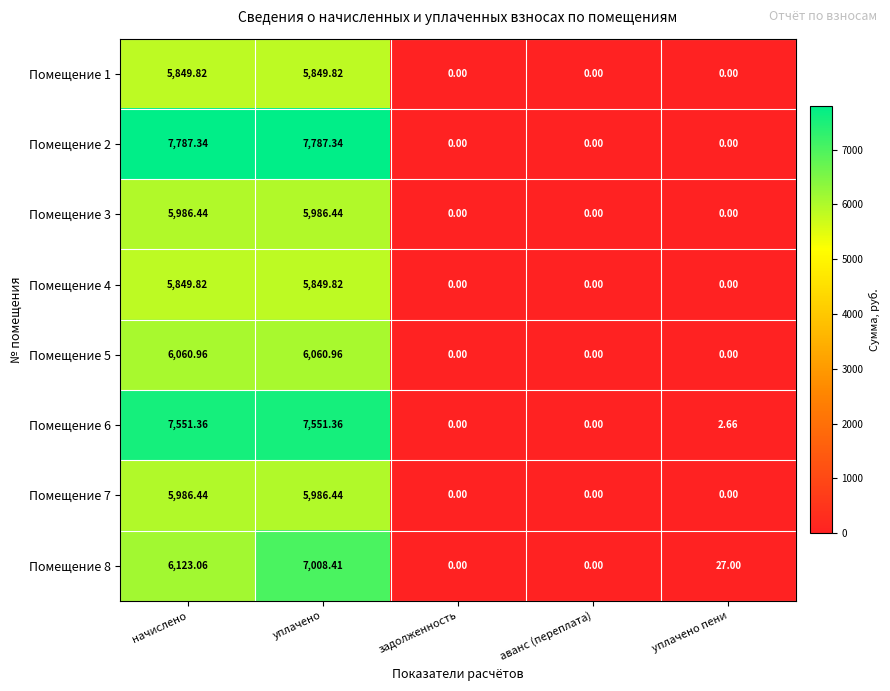

At which category is the sum across all series the highest?

уплачено